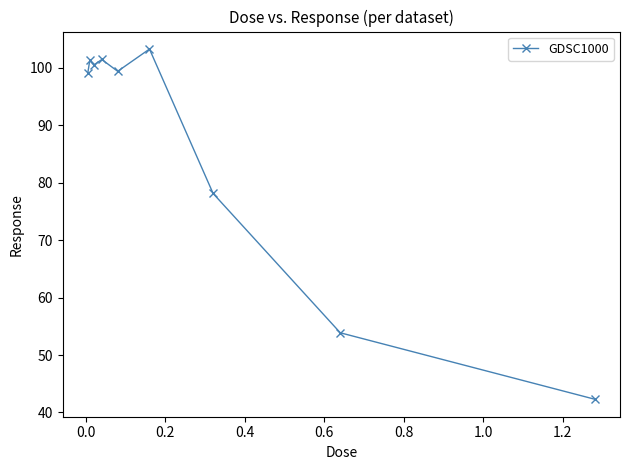

What is the value of the 6th point from the left?

103.2